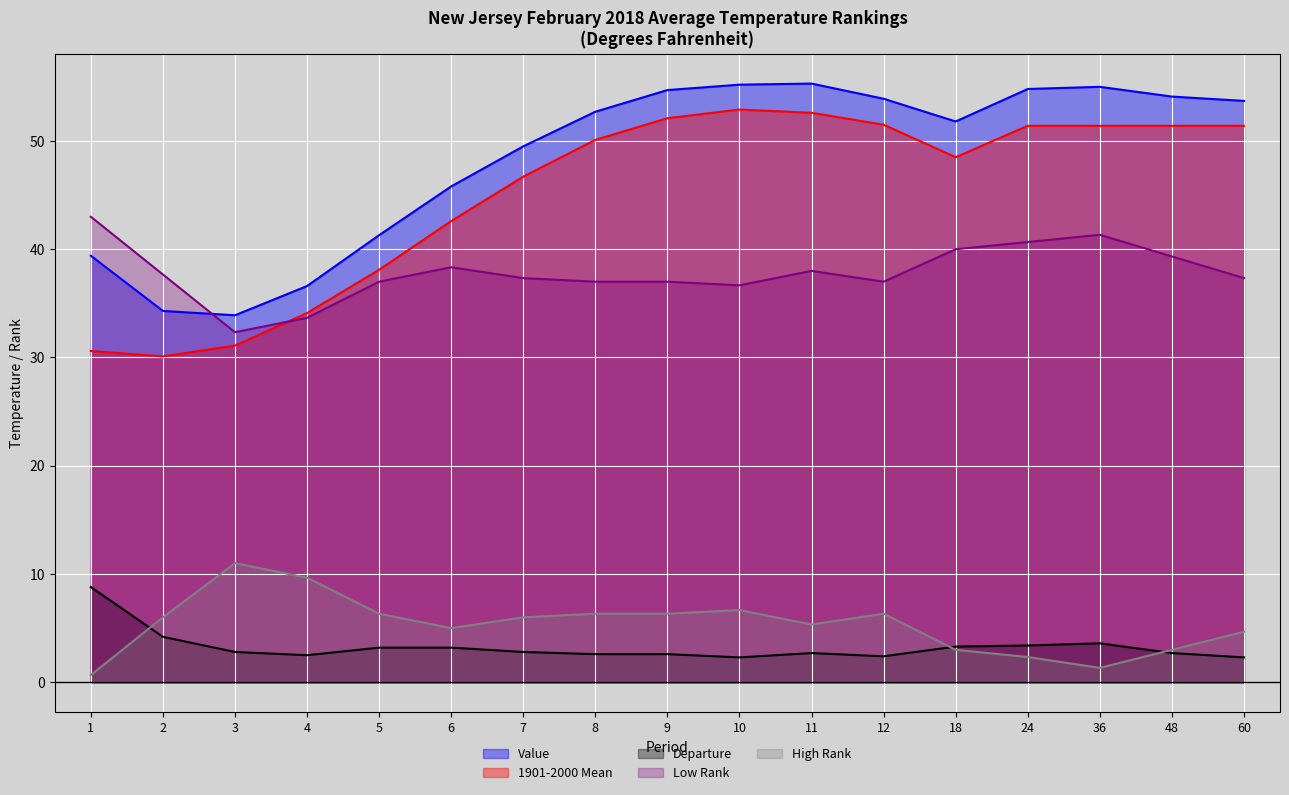

What is the average value of the Departure series?

3.3